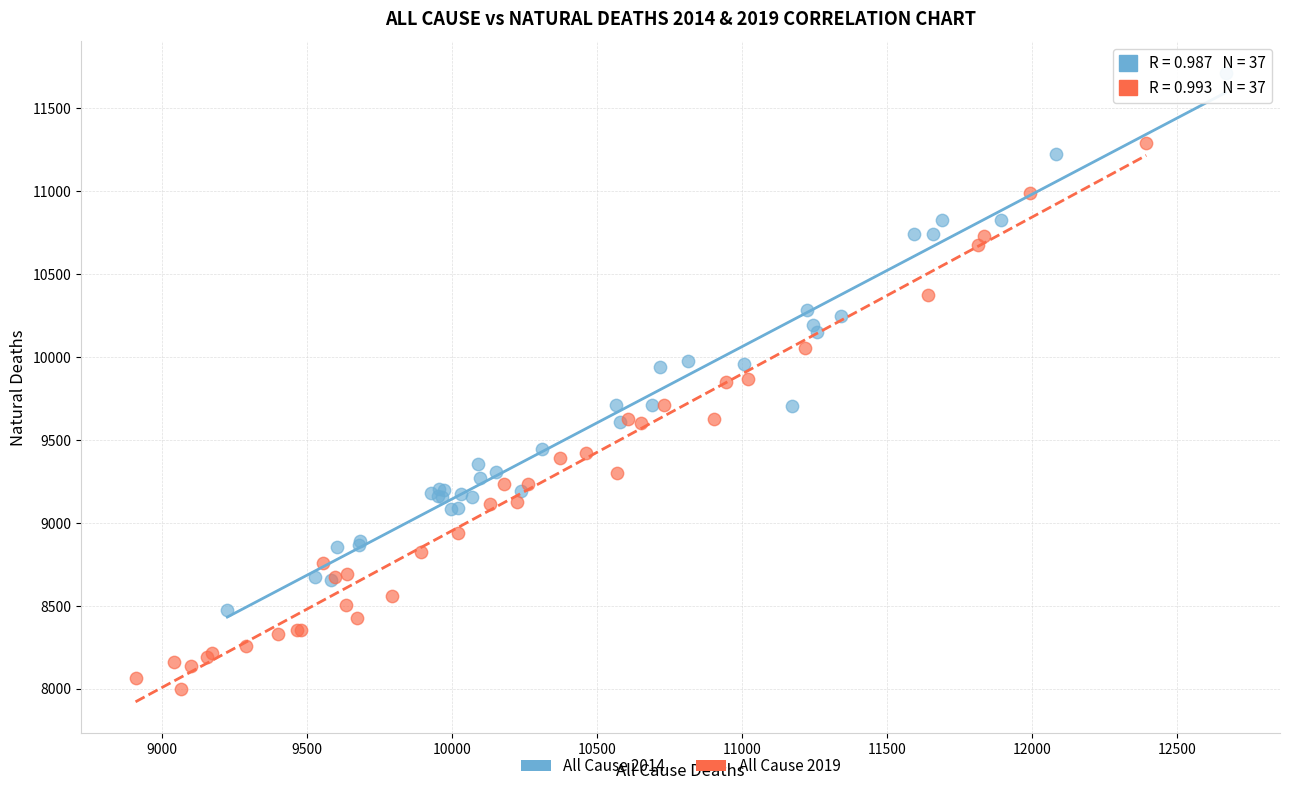

Which series contains the lowest Y value?

All Cause 2019